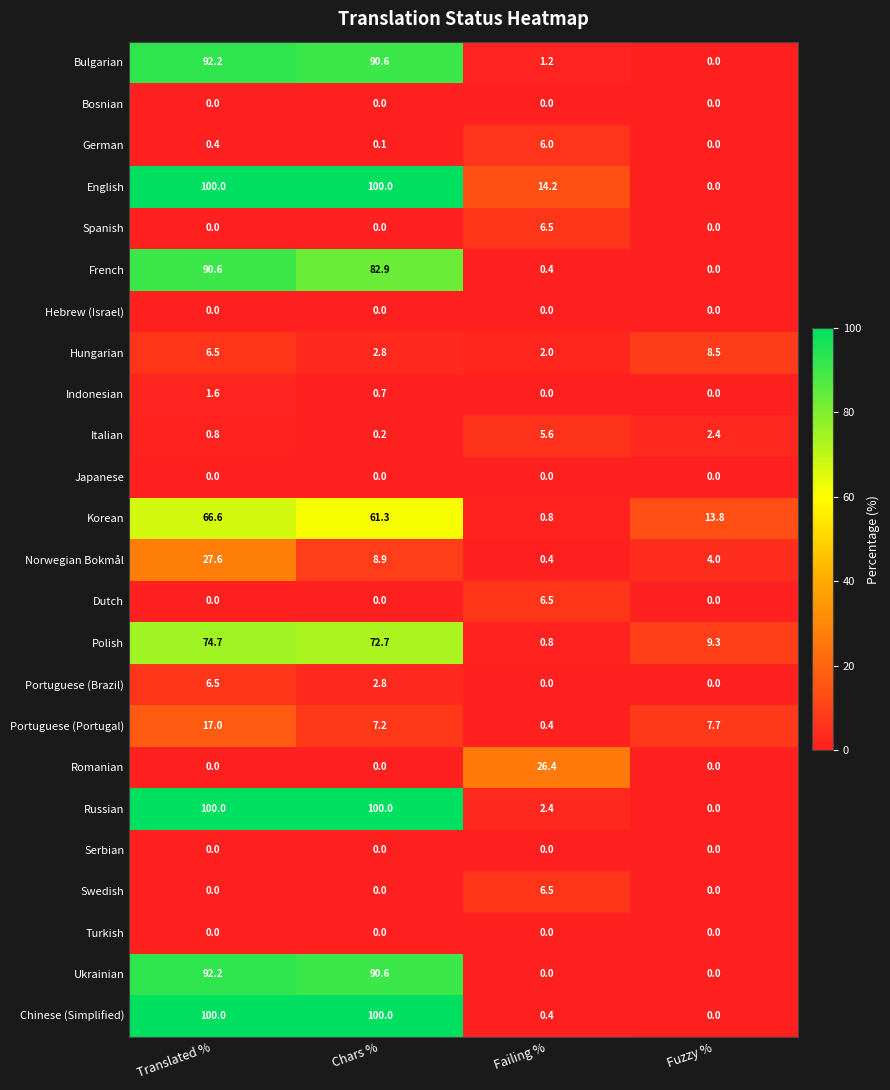

How many values in the Italian series exceed 2?

2